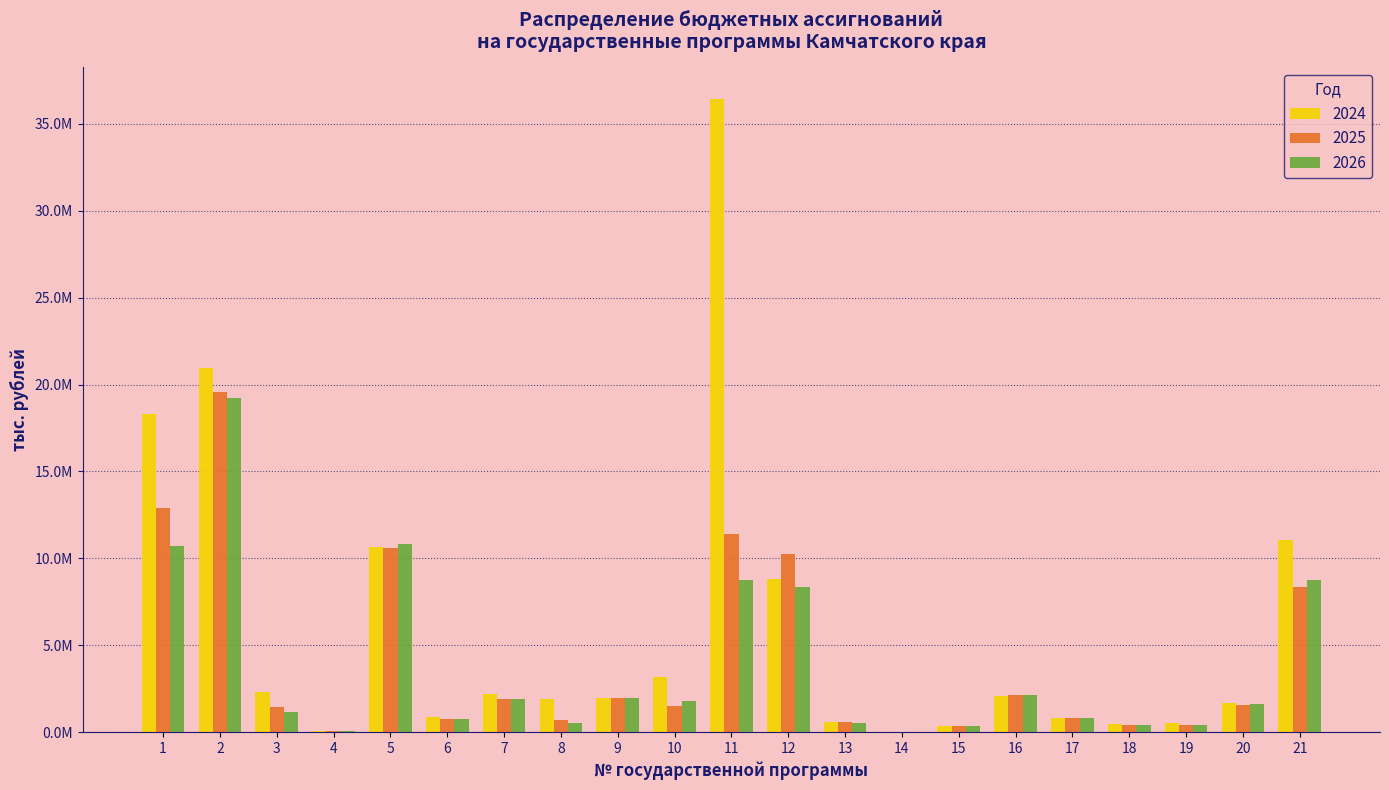

Reading right to left, what are all the values shown in this chart?

2024: 21=11071455.6	20=1668809.6	19=519089.5	18=485069.1	17=826135.5	16=2085549.3	15=384377.1	14=41079.7	13=600298.7	12=8797396.3	11=36417036.5	10=3193628.7	9=1961431.5	8=1906722.1	7=2186482.9	6=857506.7	5=10656319.2	4=53799.6	3=2324340.9	2=20952771.4	1=18291069.4
2025: 21=8332046.1	20=1591086.4	19=401507.6	18=404931.6	17=818805.3	16=2147911.2	15=348179.5	14=41079.7	13=588029.6	12=10252105.9	11=11389580.2	10=1496844.2	9=1951916.0	8=693097.4	7=1907670.9	6=750887.4	5=10580006.1	4=57339.0	3=1438582.7	2=19548308.0	1=12902906.1
2026: 21=8737516.7	20=1600594.8	19=413369.7	18=404931.6	17=832689.9	16=2116478.1	15=334555.9	14=41079.7	13=531130.8	12=8365635.9	11=8760584.2	10=1772028.5	9=1968033.9	8=529398.3	7=1917907.8	6=787010.6	5=10820983.5	4=57033.3	3=1172595.9	2=19233668.0	1=10692937.9